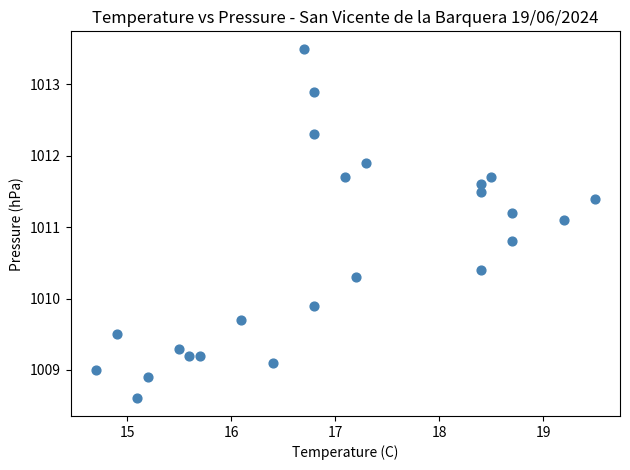

What is the range of Y values (max minus min)?

4.9